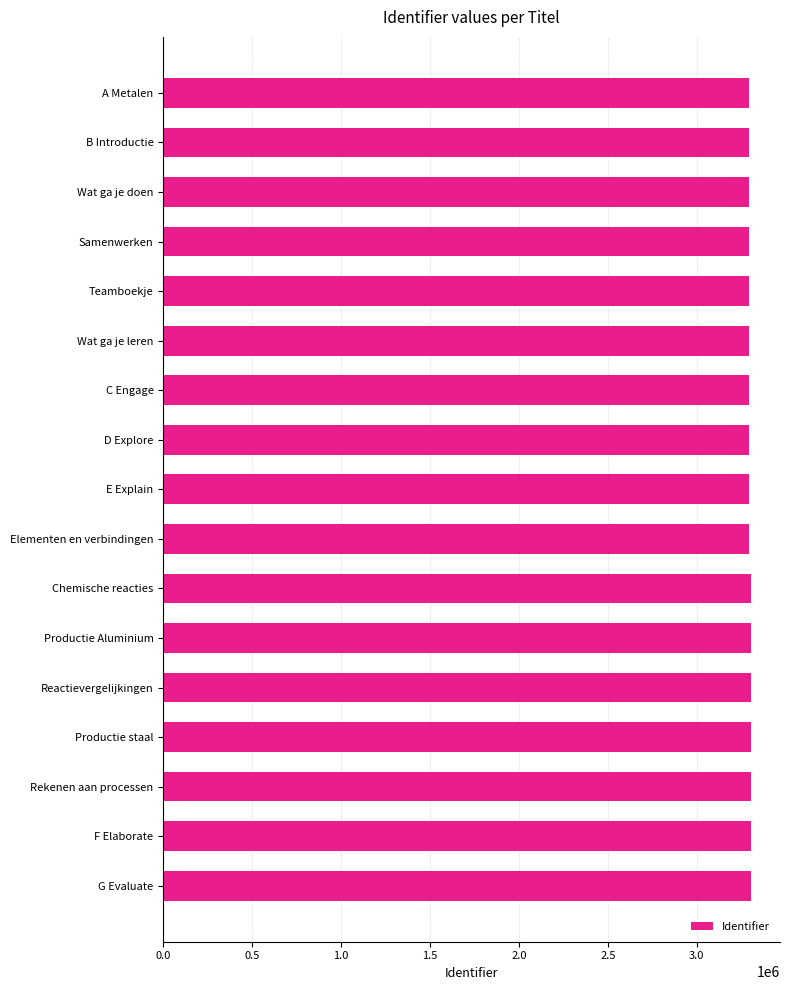

What value does the data have at F Elaborate?

3302482